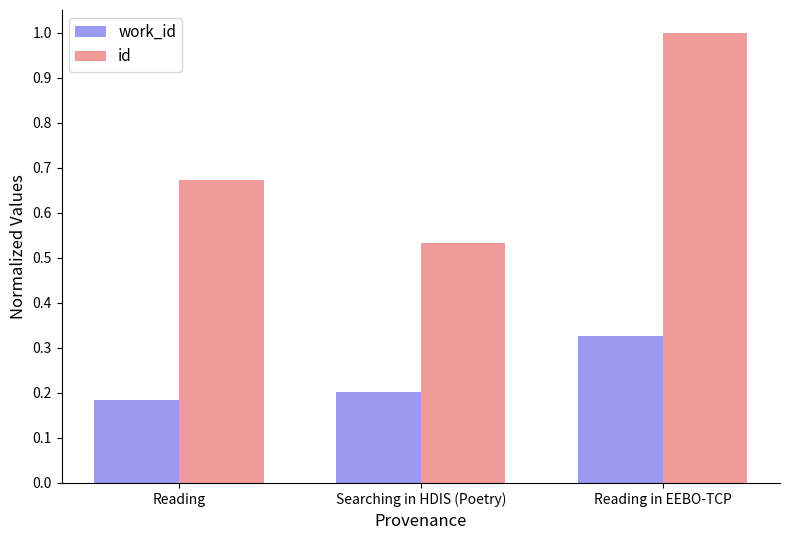

Rank the series at Reading in EEBO-TCP from lowest to highest value.

work_id, id